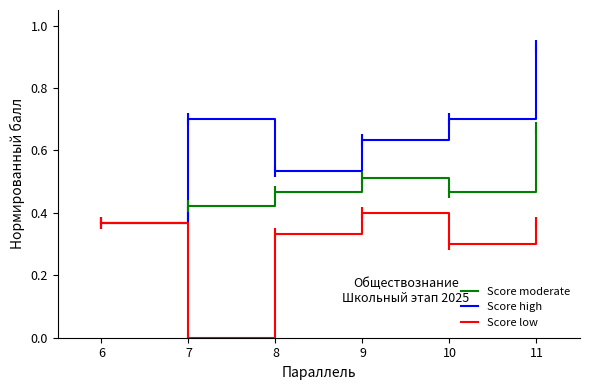

Which series has the largest range (max minus min)?

Score high